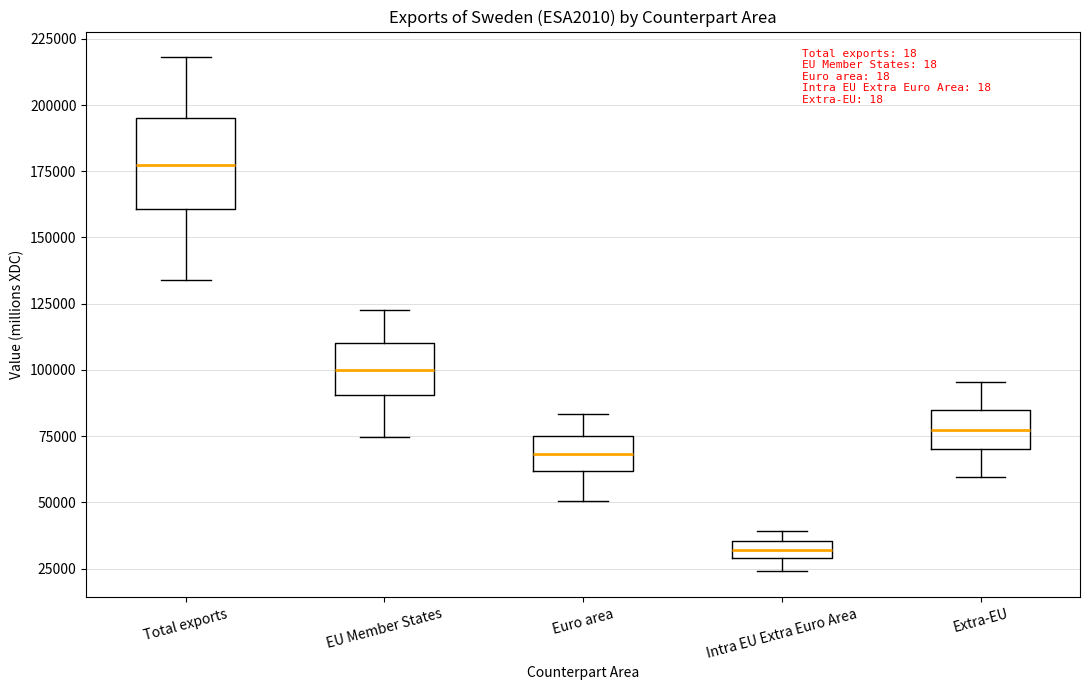

Where does the lower whisker of the box for Total exports end on the y-axis? The values are not printed on the chart, so give them approximately, as read against the axis.

135000